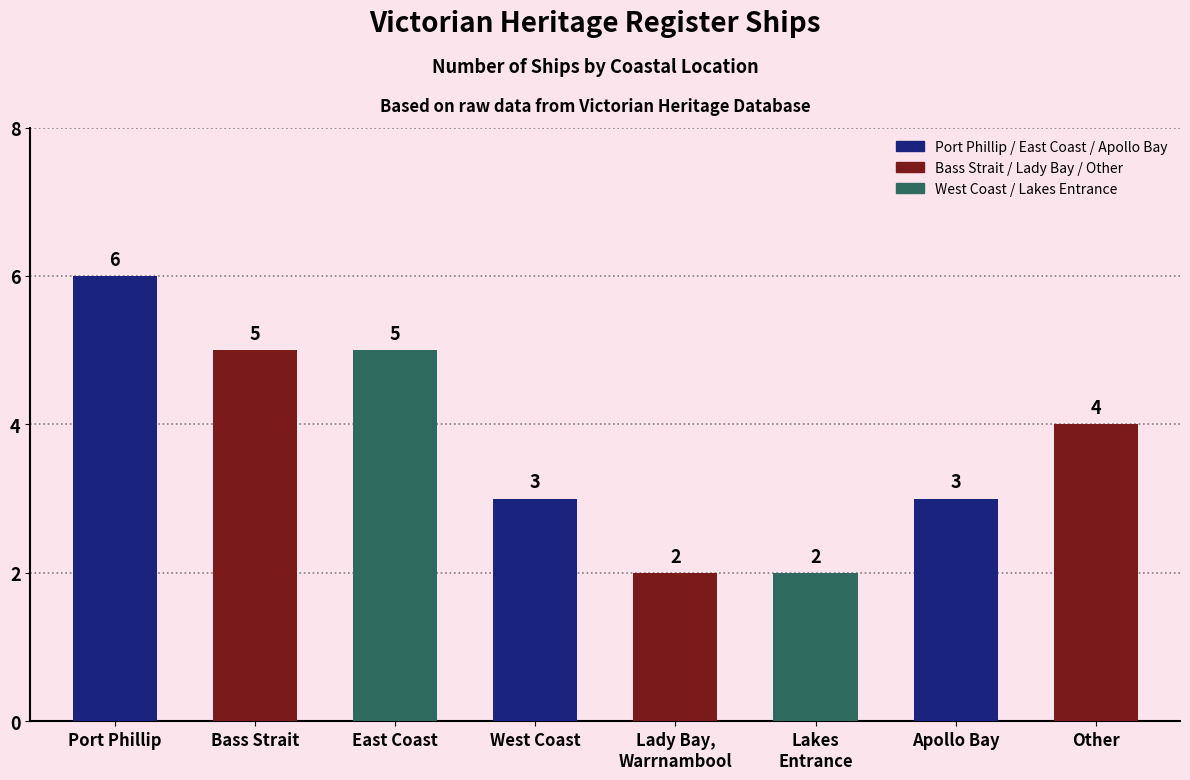

Where does the data first go above 4?

Port Phillip